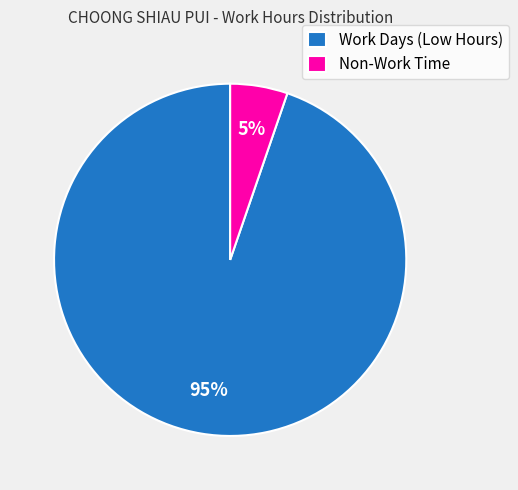

Count the number of slices in the pie.

2